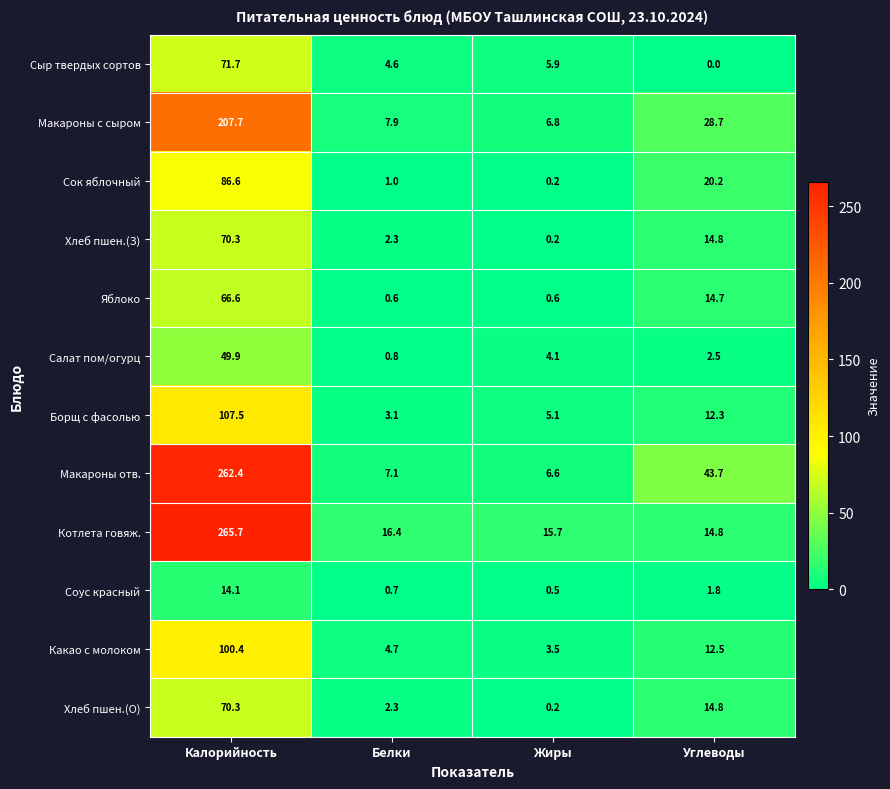

Which category has the lowest value across all series?

Углеводы